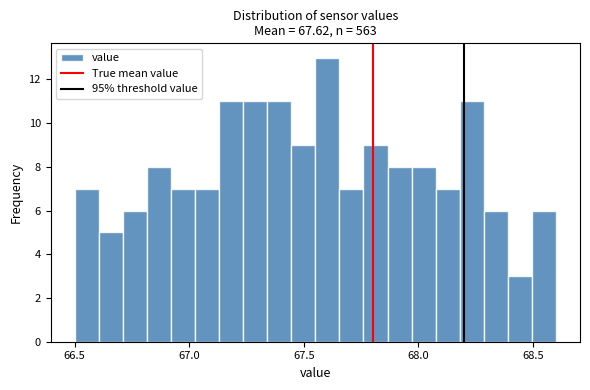

Around what value on the x-axis is the tallest bar? Give the approximate position of its centre, as read against the axis.

67.60